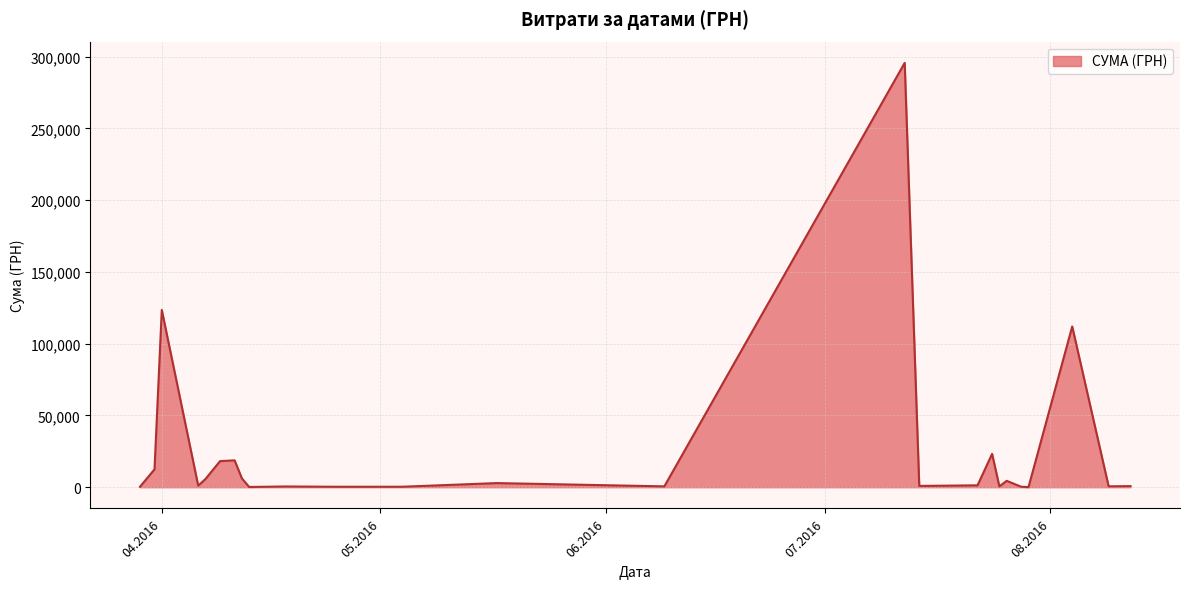

How many lines are shown in the chart?

1